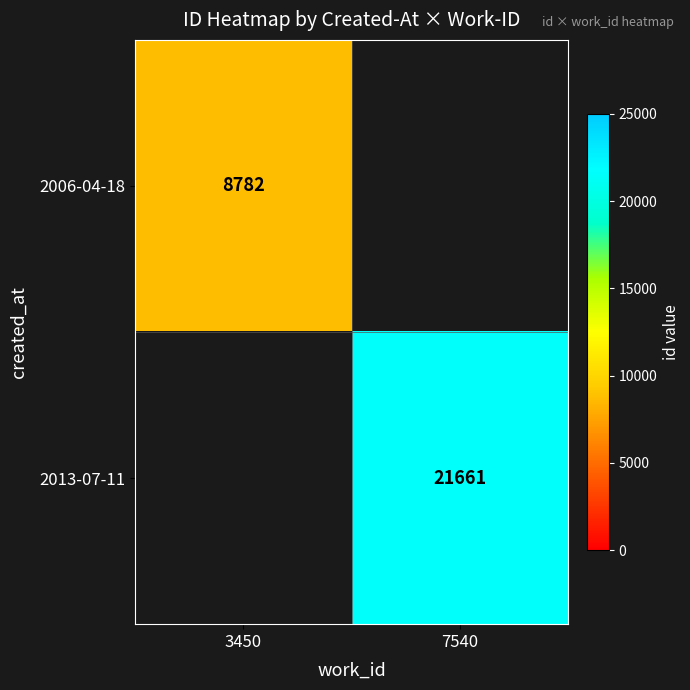

True or false: 2006-04-18 has a value of 11920 at 3450.

False